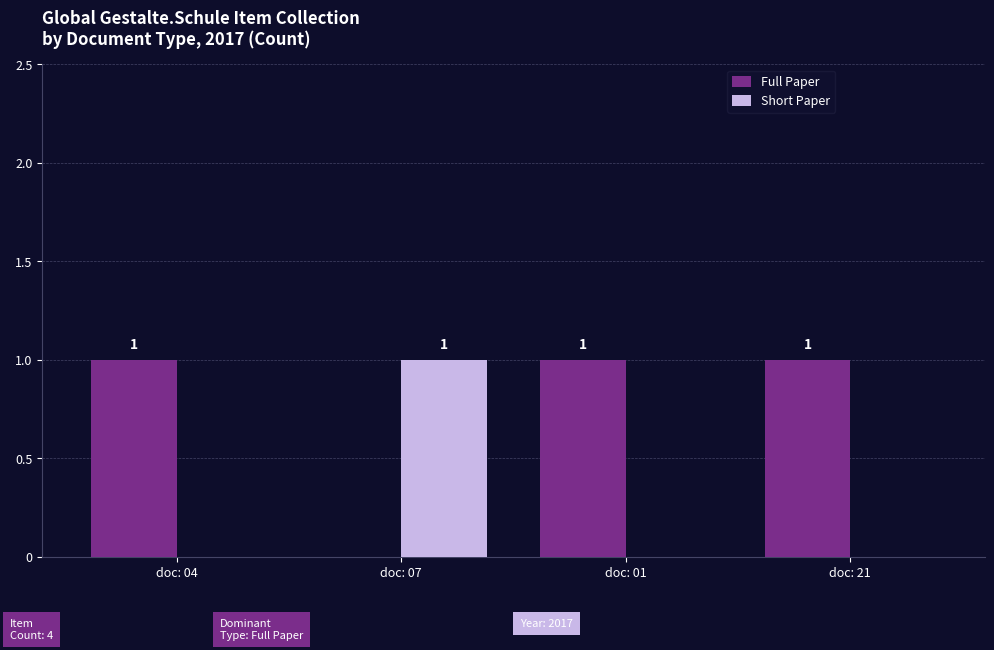

At which label is Full Paper closest to 0?

doc: 07